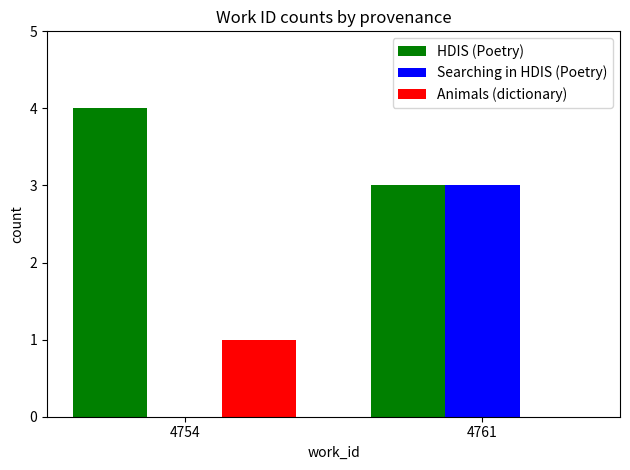

Is the value of Searching in HDIS (Poetry) at 4754 greater than the value of HDIS (Poetry) at 4754?

No